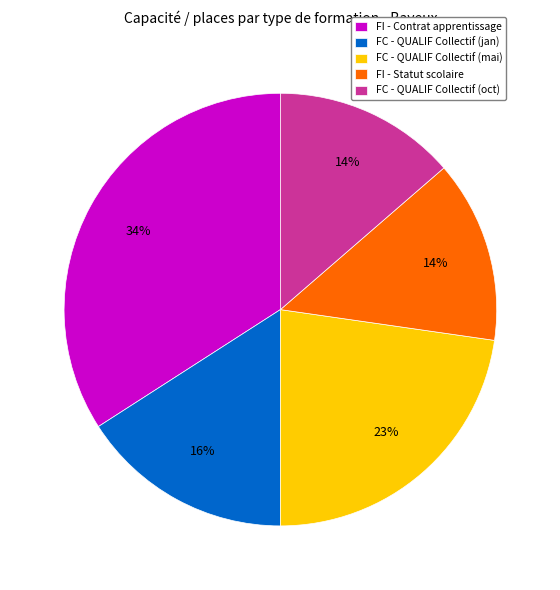

To the nearest percent, what is the average slice percentage?

20%